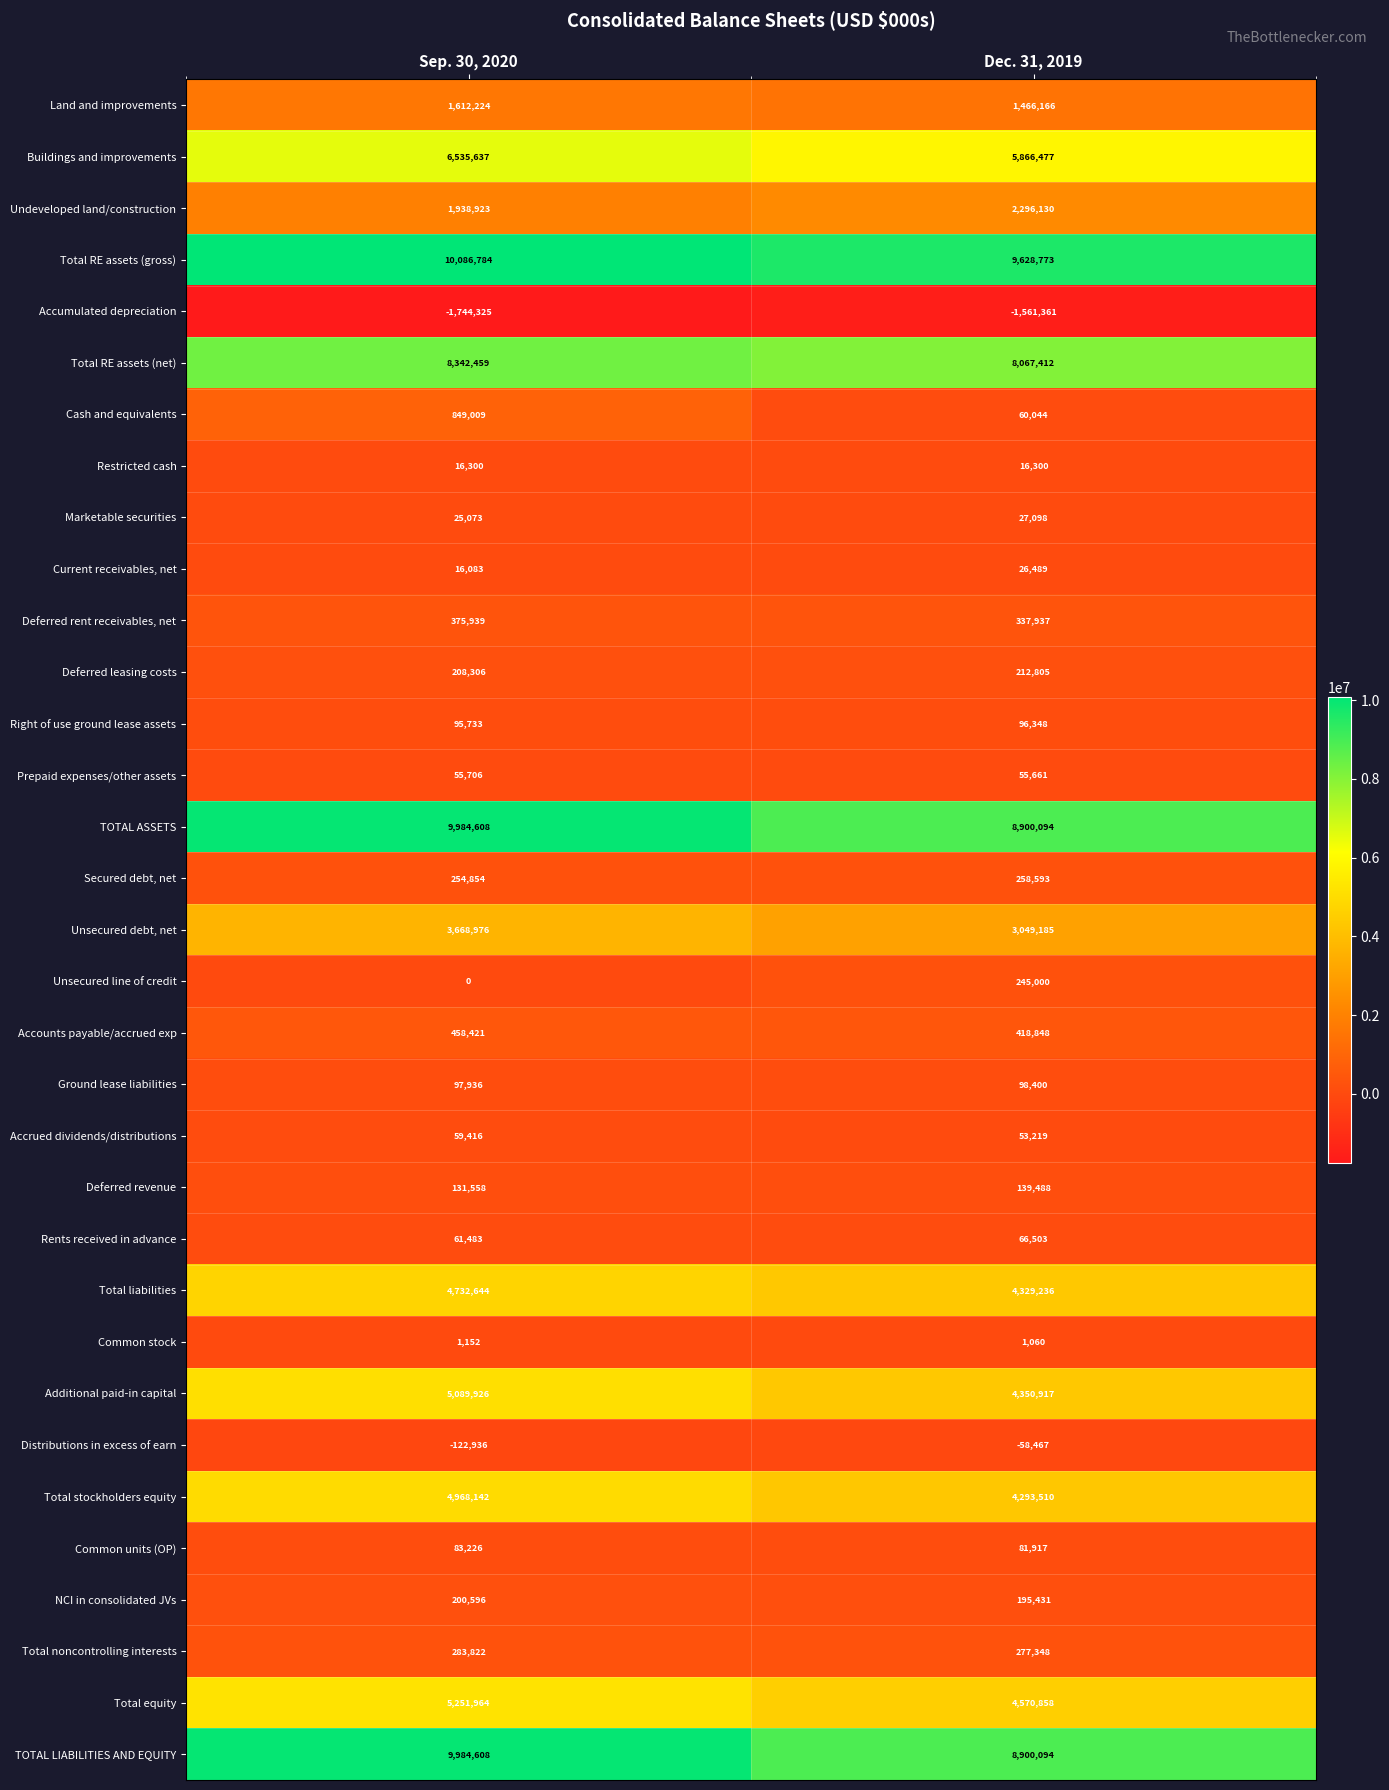

How many values in the Accounts payable/accrued exp series are below 458421?

1